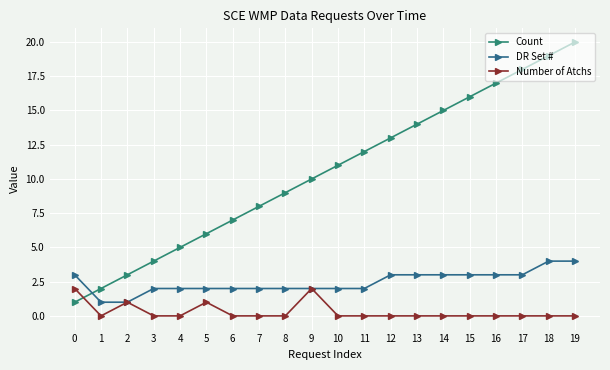

Is this an area chart (filled region under the line)?

No